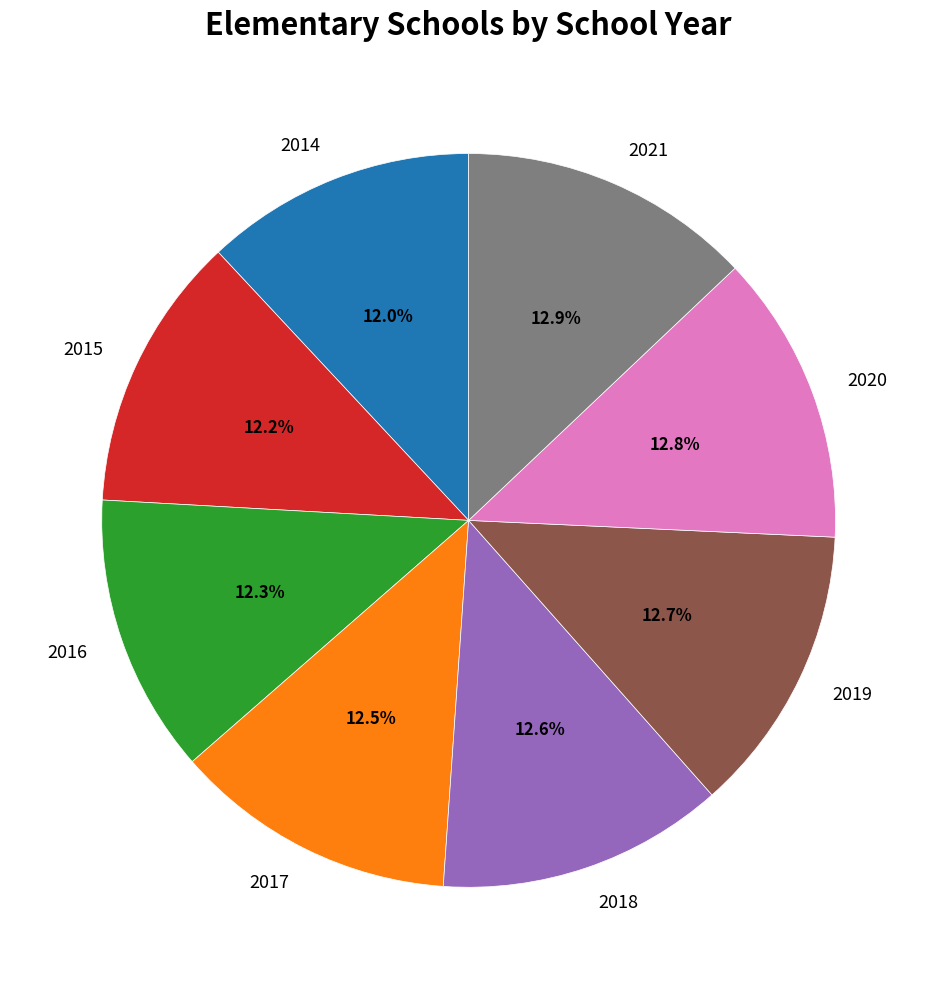

To the nearest percent, what portion does 2015 represent?

12%